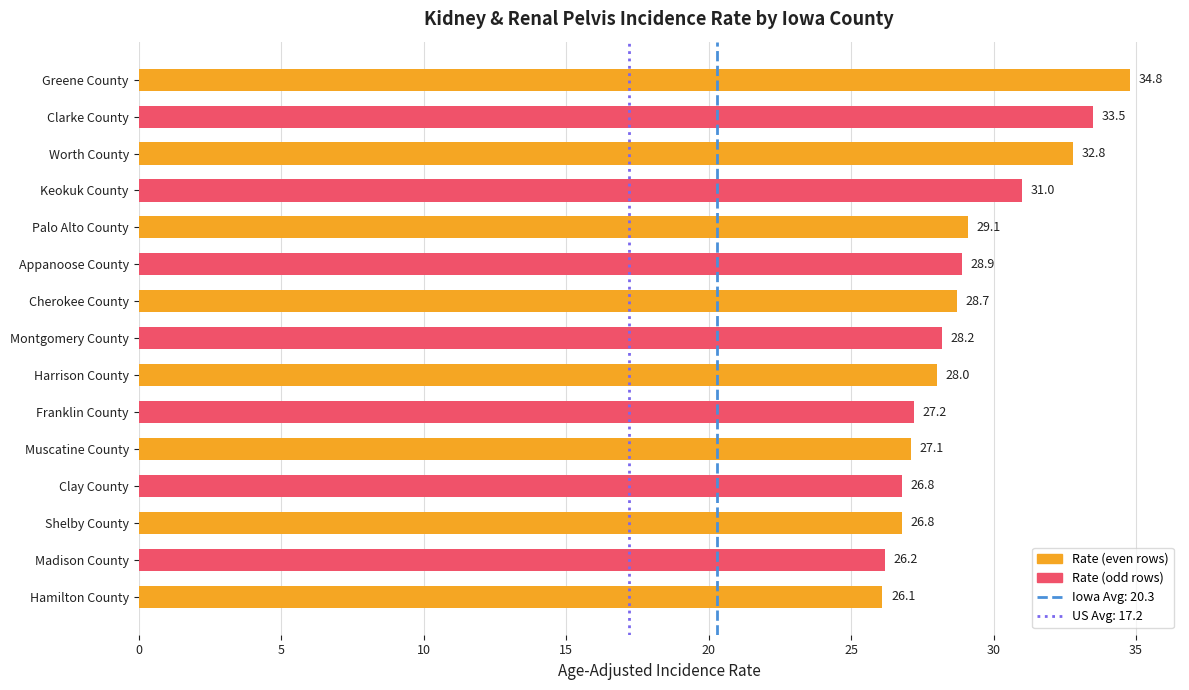

What is the label of the 10th bar from the top?

Franklin County